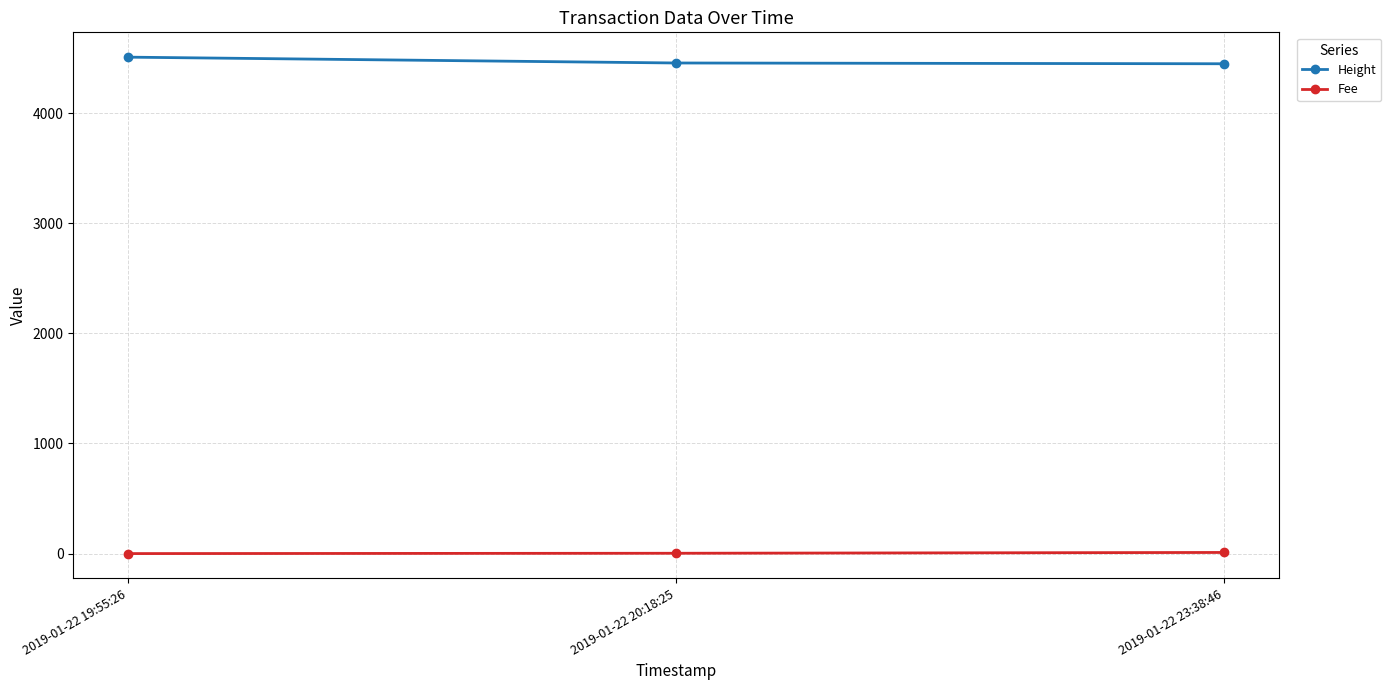

At how many categories does at least one series exceed 490?

3